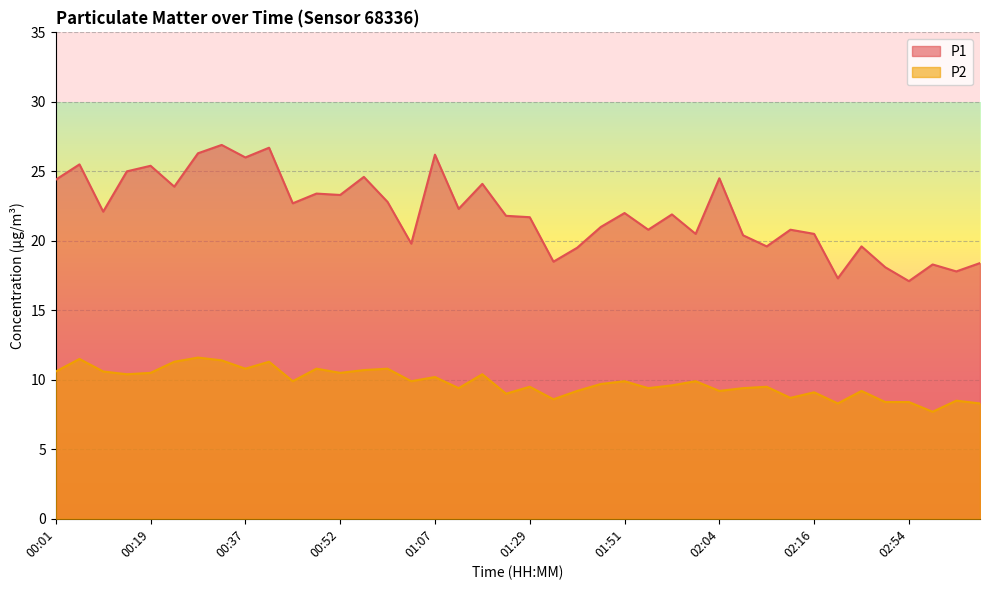

Does the chart display data point markers on the line(s)?

No